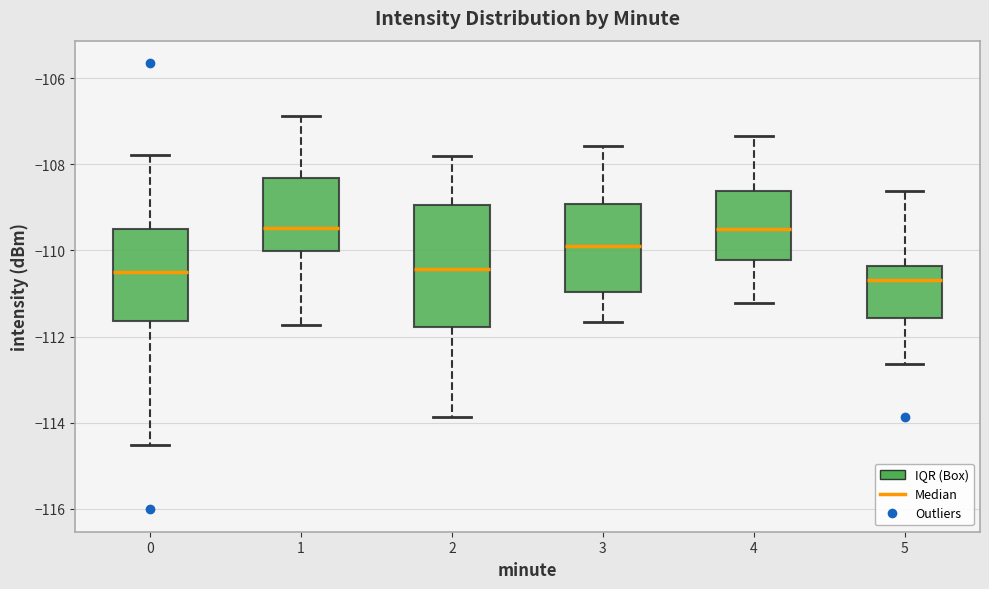

Where is the lower edge of the box at x = 5 on the y-axis? The values are not printed on the chart, so give them approximately, as read against the axis.

-111.6